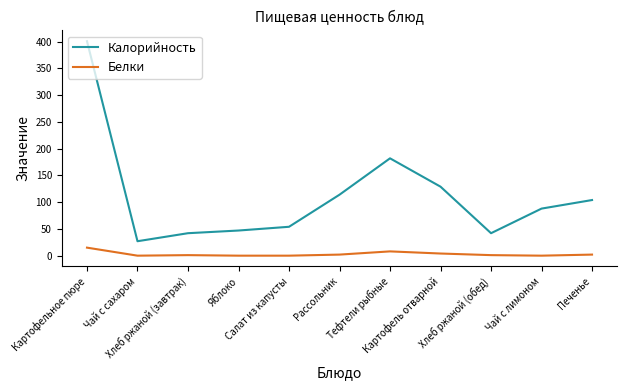

Which category has the highest value in the Калорийность series?

Картофельное пюре